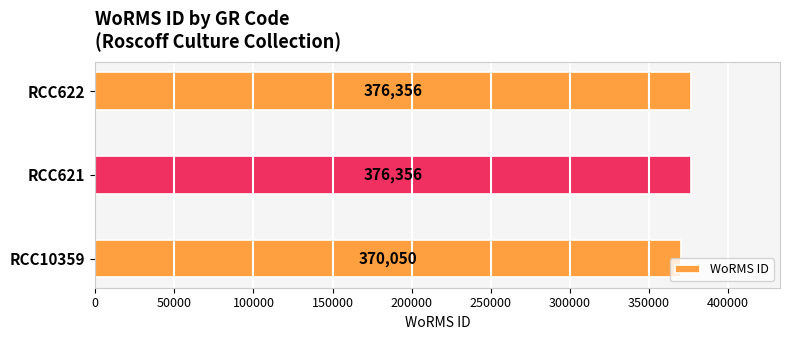

What is the average value?

374254